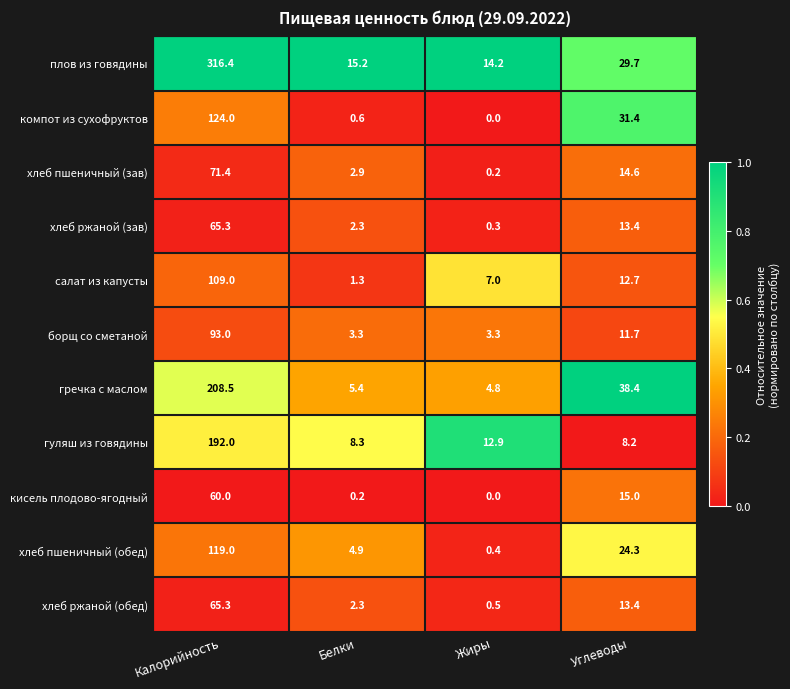

Count the number of data series in this chart.

11